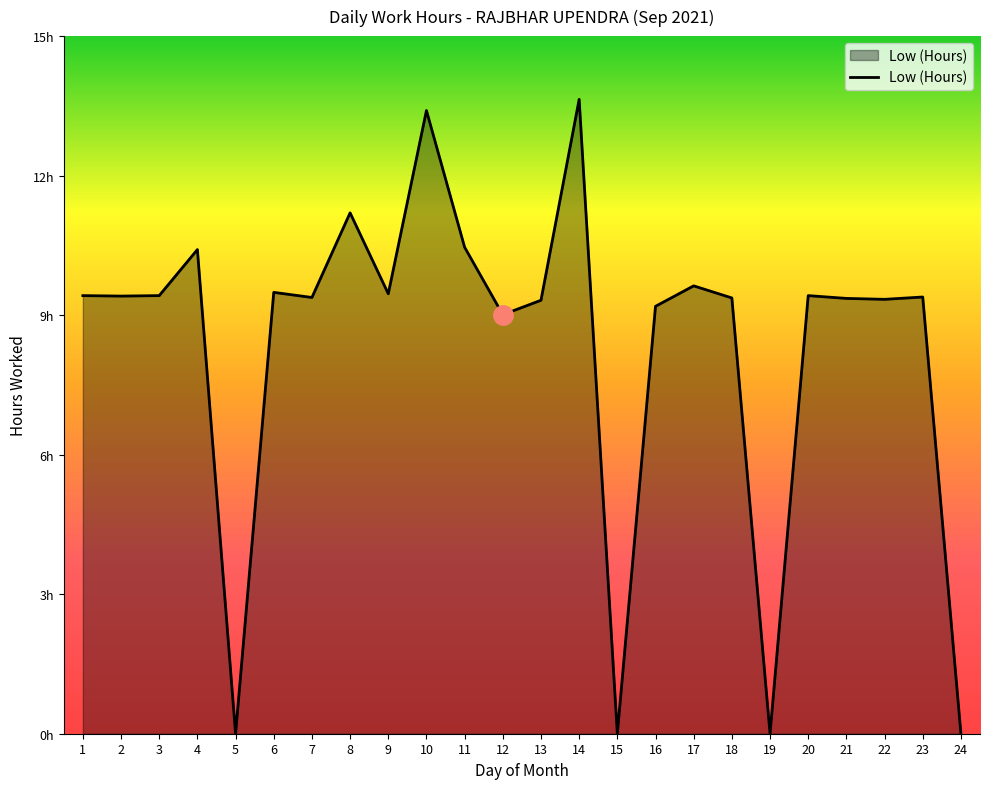

Between 8 and 19, which is larger?

8